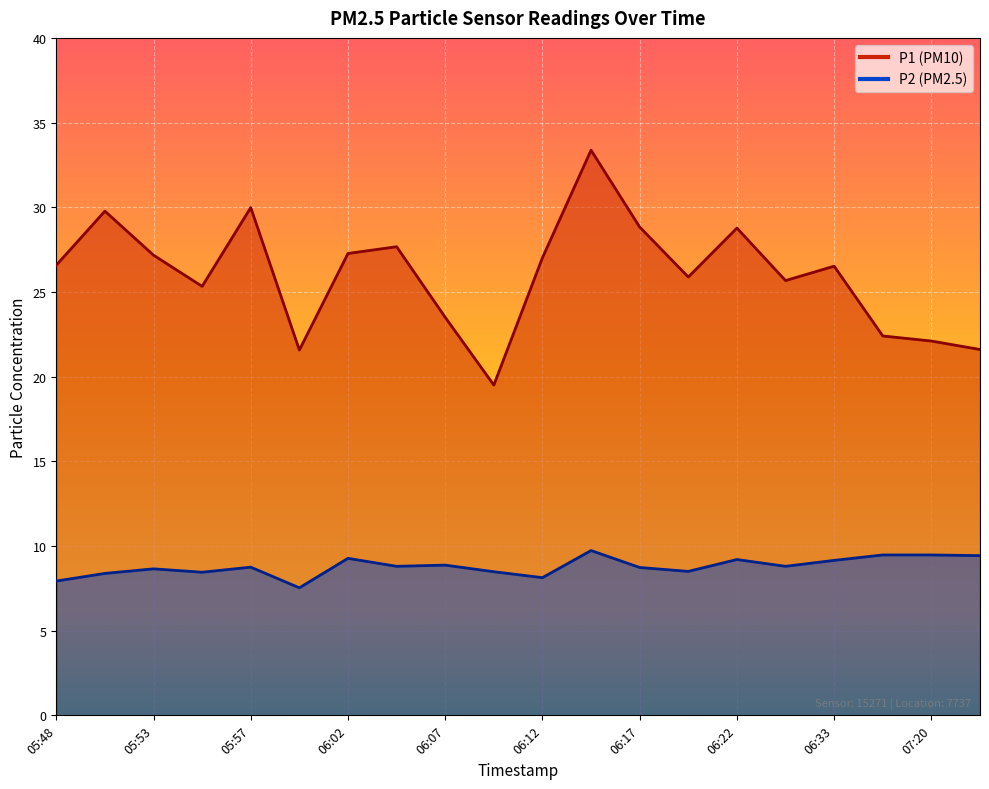

Which has a higher value, 05:57 or 06:24?

05:57